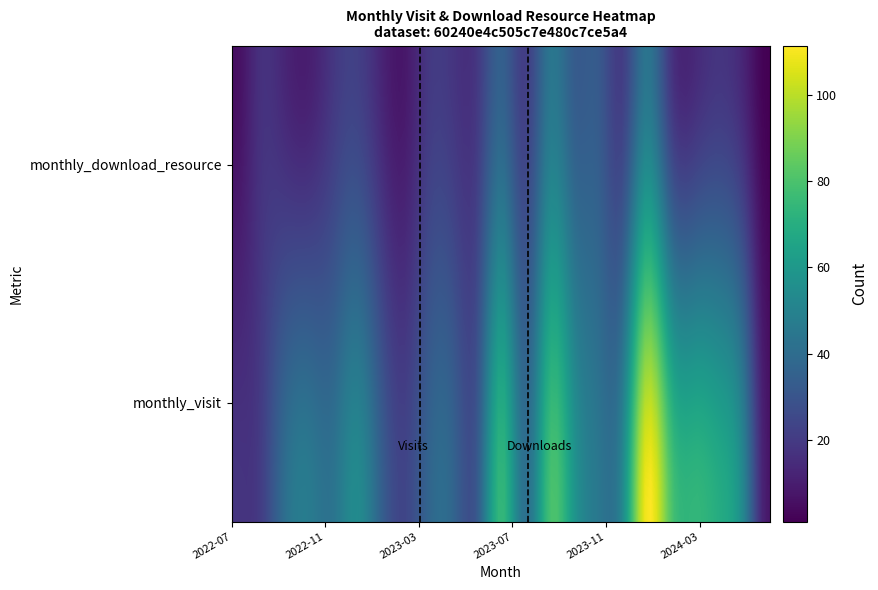

Reading right to left, transcribe all the data shown in this chart.

2022-07: 1=5	0=18
2022-08: 1=16	0=20
2022-09: 1=13	0=40
2022-10: 1=10	0=47
2022-11: 1=18	0=43
2022-12: 1=22	0=54
2023-01: 1=13	0=36
2023-02: 1=8	0=24
2023-03: 1=19	0=37
2023-04: 1=18	0=37
2023-05: 1=19	0=32
2023-06: 1=35	0=75
2023-07: 1=21	0=41
2023-08: 1=44	0=79
2023-09: 1=33	0=59
2023-10: 1=32	0=45
2023-11: 1=21	0=53
2023-12: 1=44	0=111
2024-01: 1=18	0=81
2024-02: 1=14	0=74
2024-03: 1=18	0=69
2024-04: 1=12	0=51
2024-05: 1=1	0=8